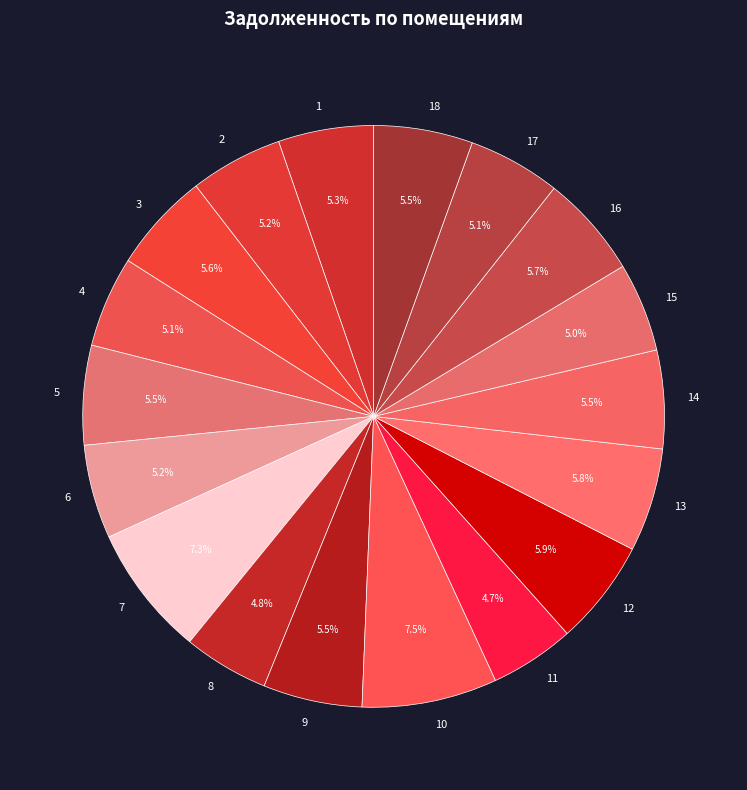

How many slices are in this pie chart?

18